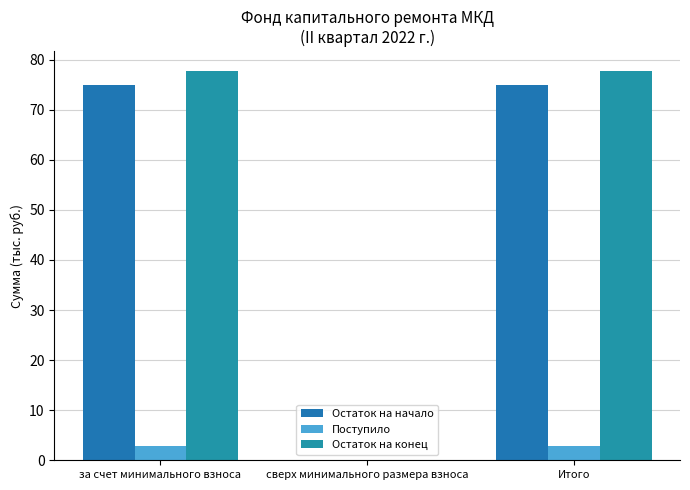

Rank the categories by Поступило value from highest to lowest.

за счет минимального взноса, Итого, сверх минимального размера взноса